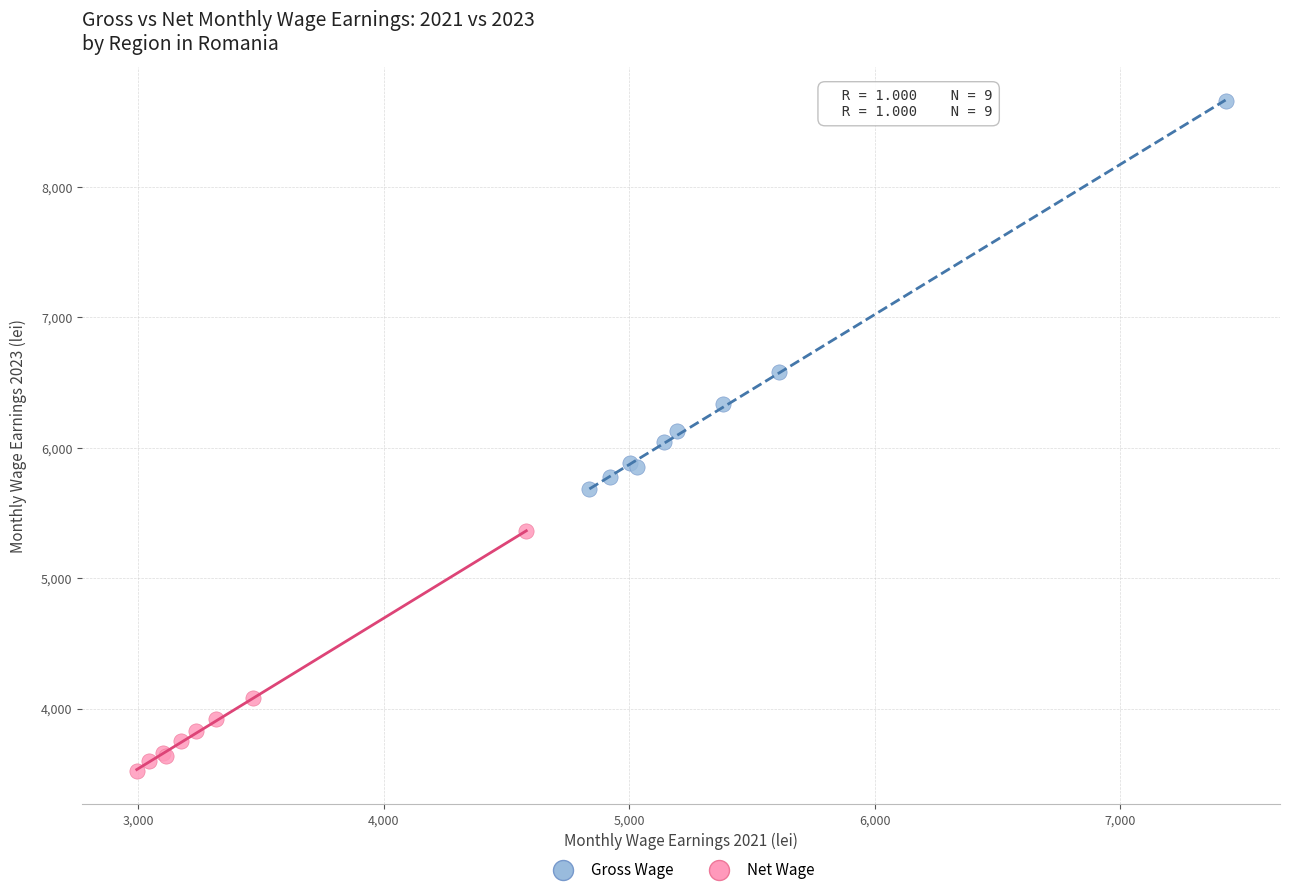

Which series has the largest Y range (max minus min)?

Gross Wage